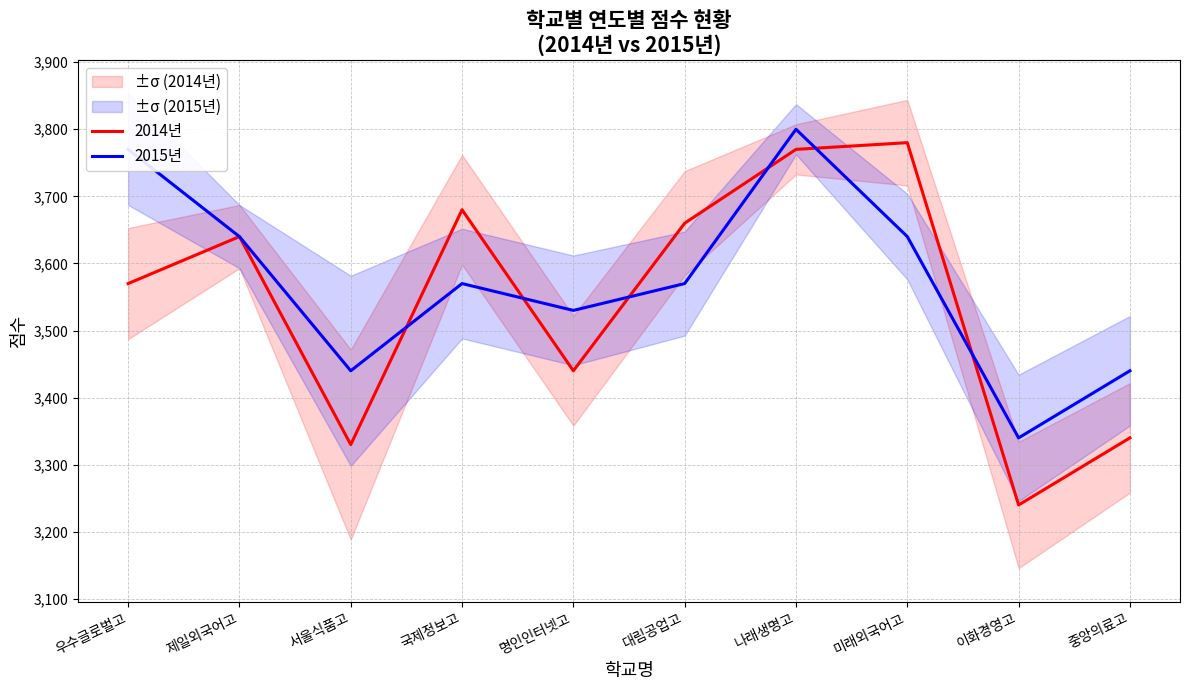

What position from the left is 대림공업고?

6